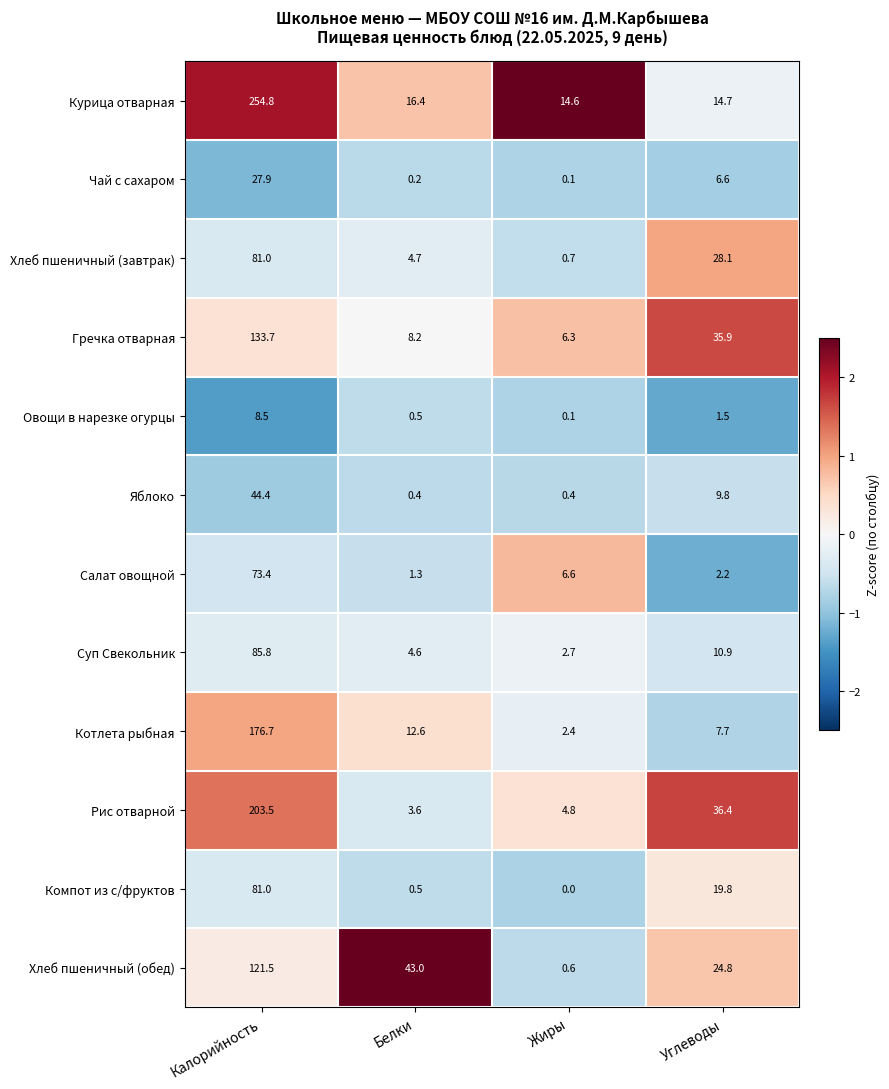

The Рис отварной series shows 203.5 at Калорийность. True or false?

True